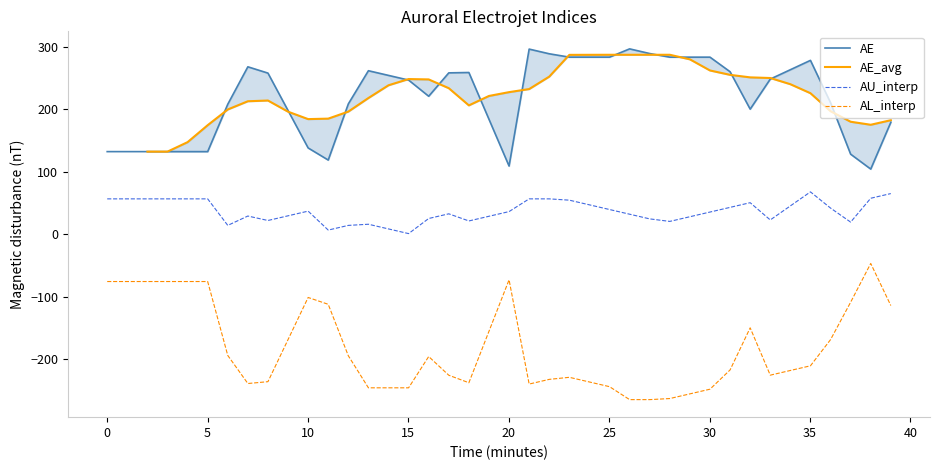

What is the minimum value for AE?

104.2